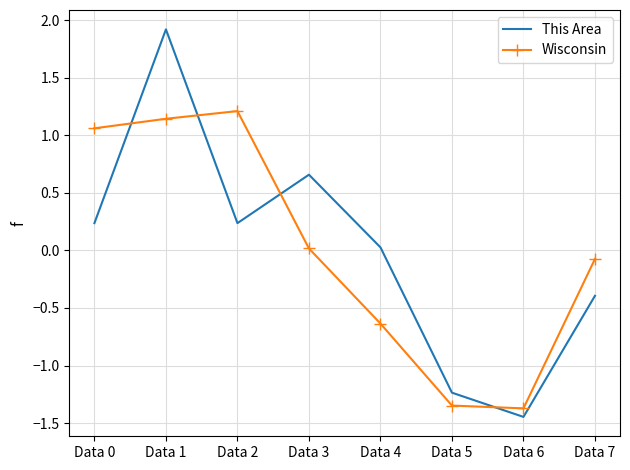

Is it true that This Area equals 0.2 at Data 0?

True